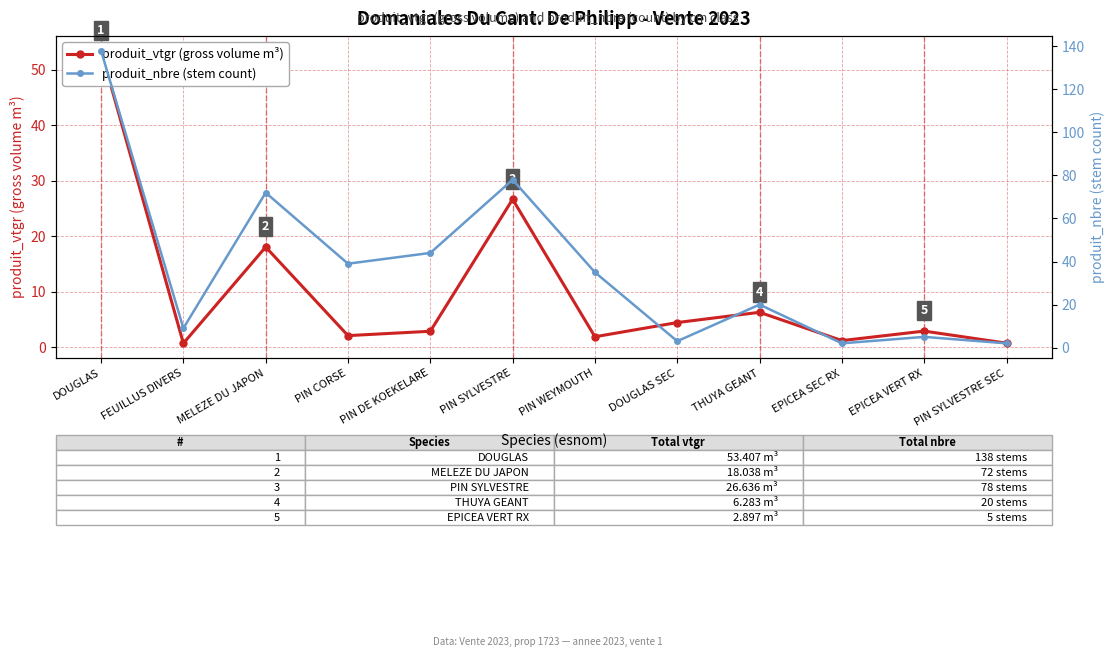

List the series in order of their overall mean, lowest first.

produit_vtgr (gross volume m³), produit_nbre (stem count)